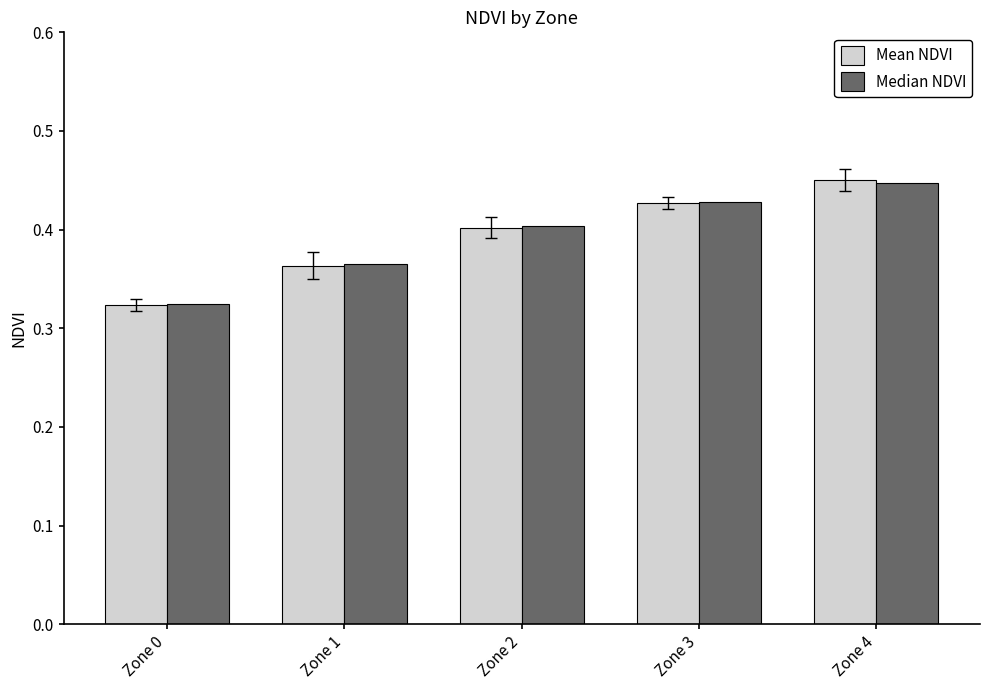

What are all the series names shown in the legend?

Mean NDVI, Median NDVI